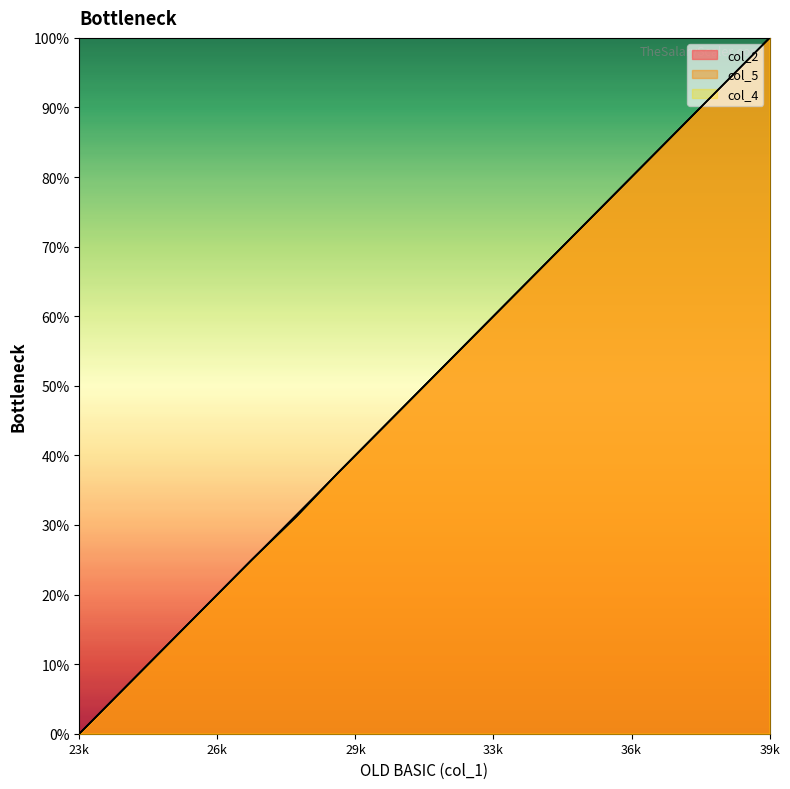

What is the value of the col_4 point at the 6th from the left?

31.2